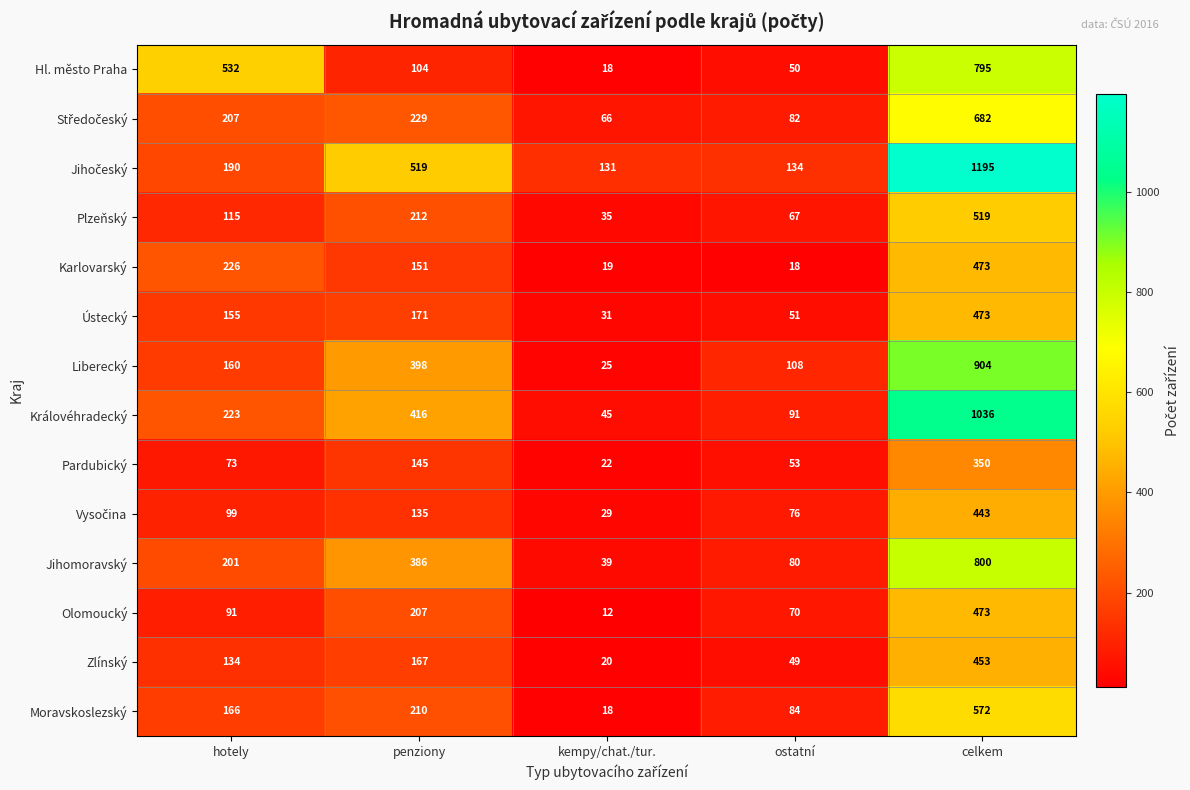

True or false: Jihomoravský has a value of 800 at celkem.

True